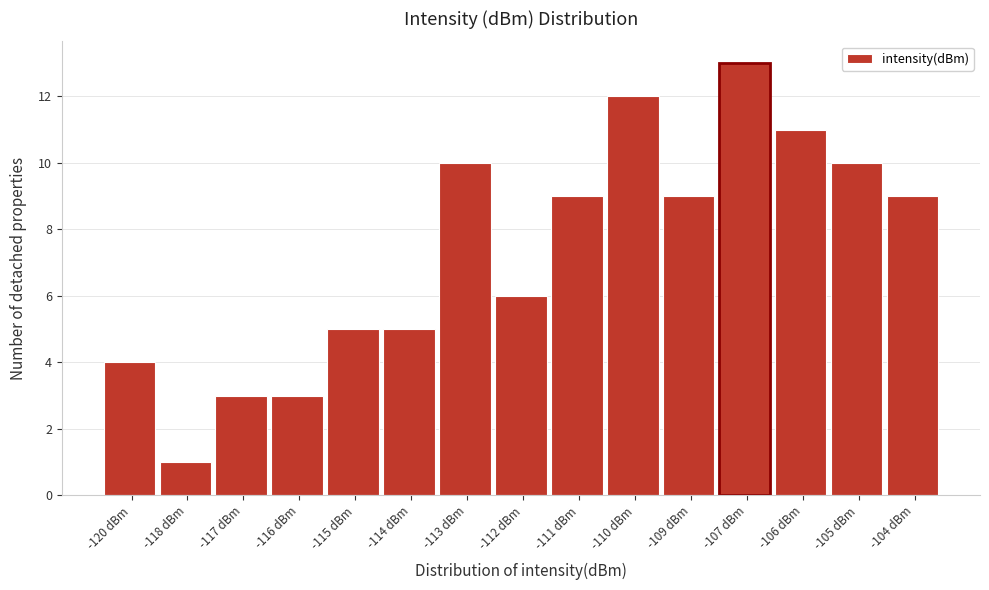

Reading left to right, extract all data points from this chart.

-120 dBm=4	-118 dBm=1	-117 dBm=3	-116 dBm=3	-115 dBm=5	-114 dBm=5	-113 dBm=10	-112 dBm=6	-111 dBm=9	-110 dBm=12	-109 dBm=9	-107 dBm=13	-106 dBm=11	-105 dBm=10	-104 dBm=9